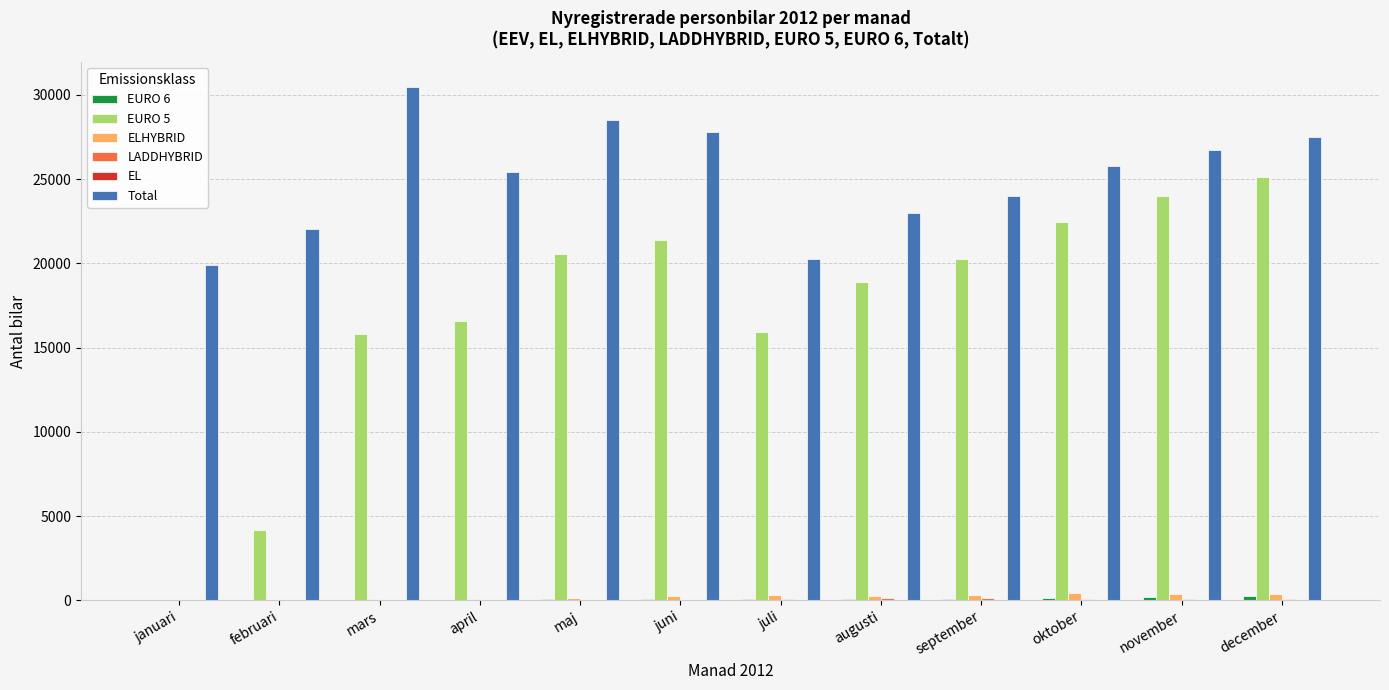

Which series has the largest total across all categories?

Total